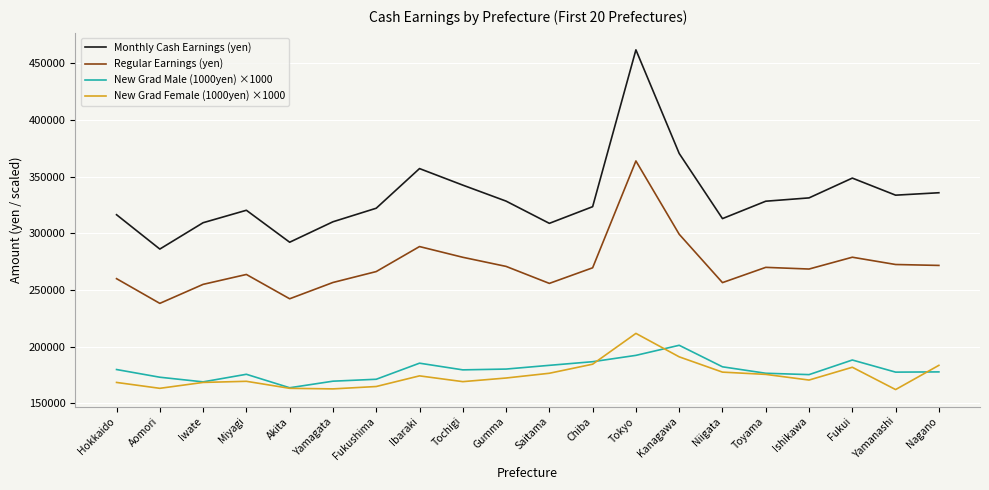

Which series has the largest total across all categories?

Monthly Cash Earnings (yen)